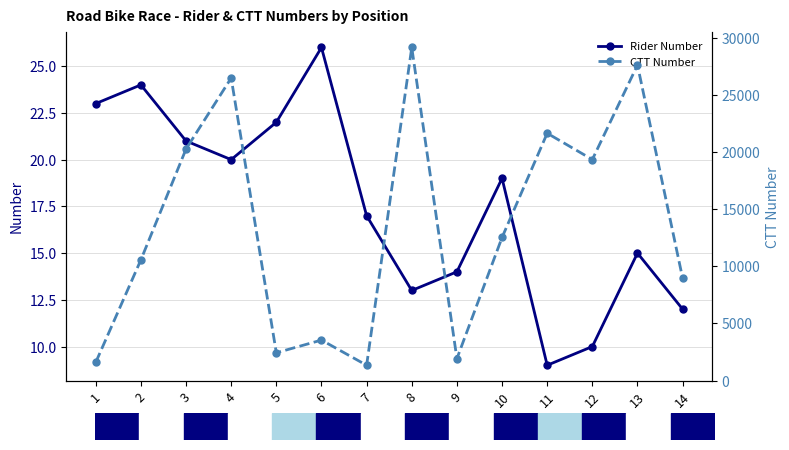

Count the number of categories in the chart.

14